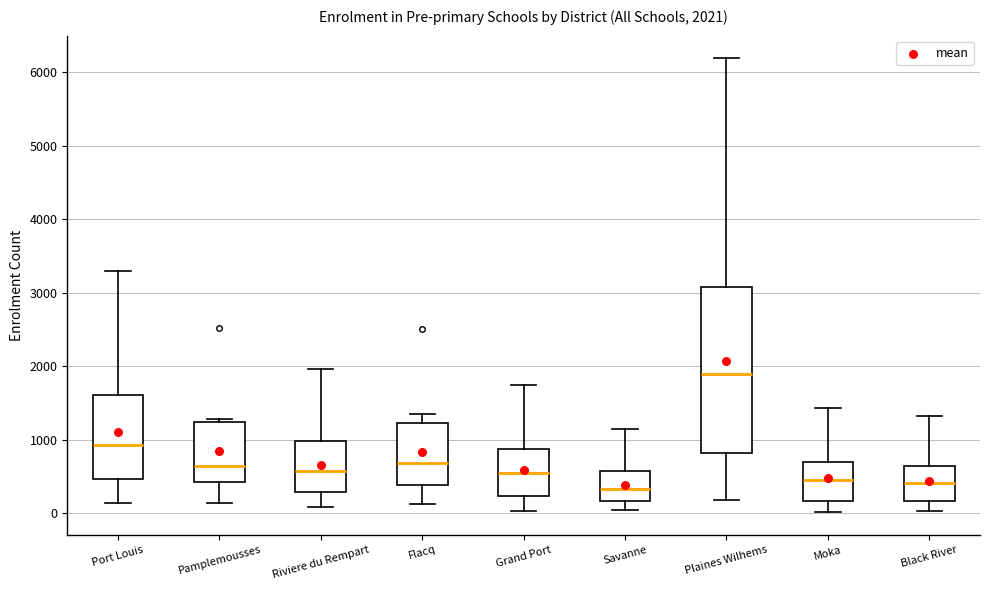

Comparing the boxes themselves (not the whiskers), which one is the tallest?

Plaines Wilhems